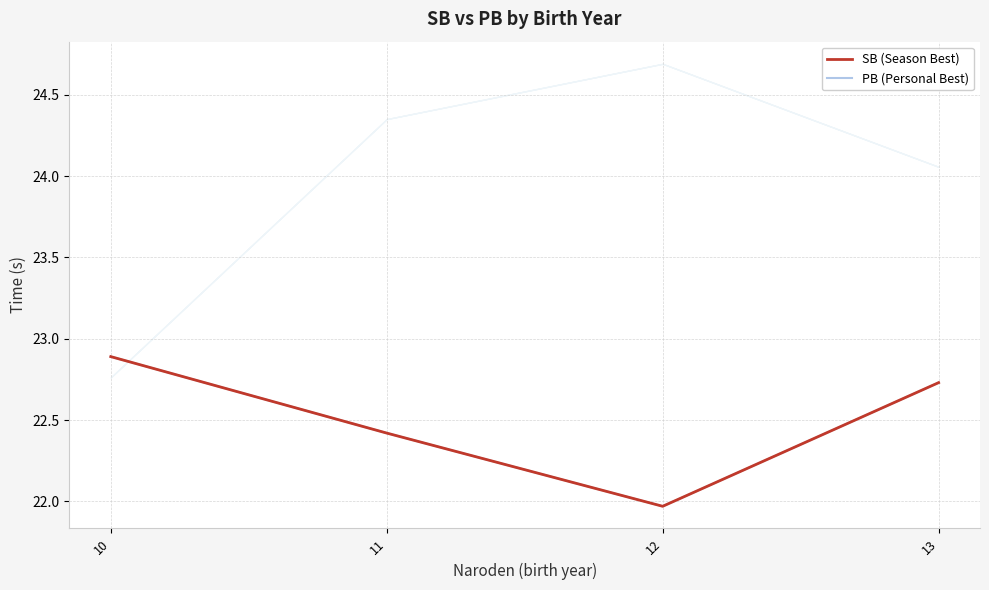

True or false: SB (Season Best) has more than 2 points higher than both neighbors.

False